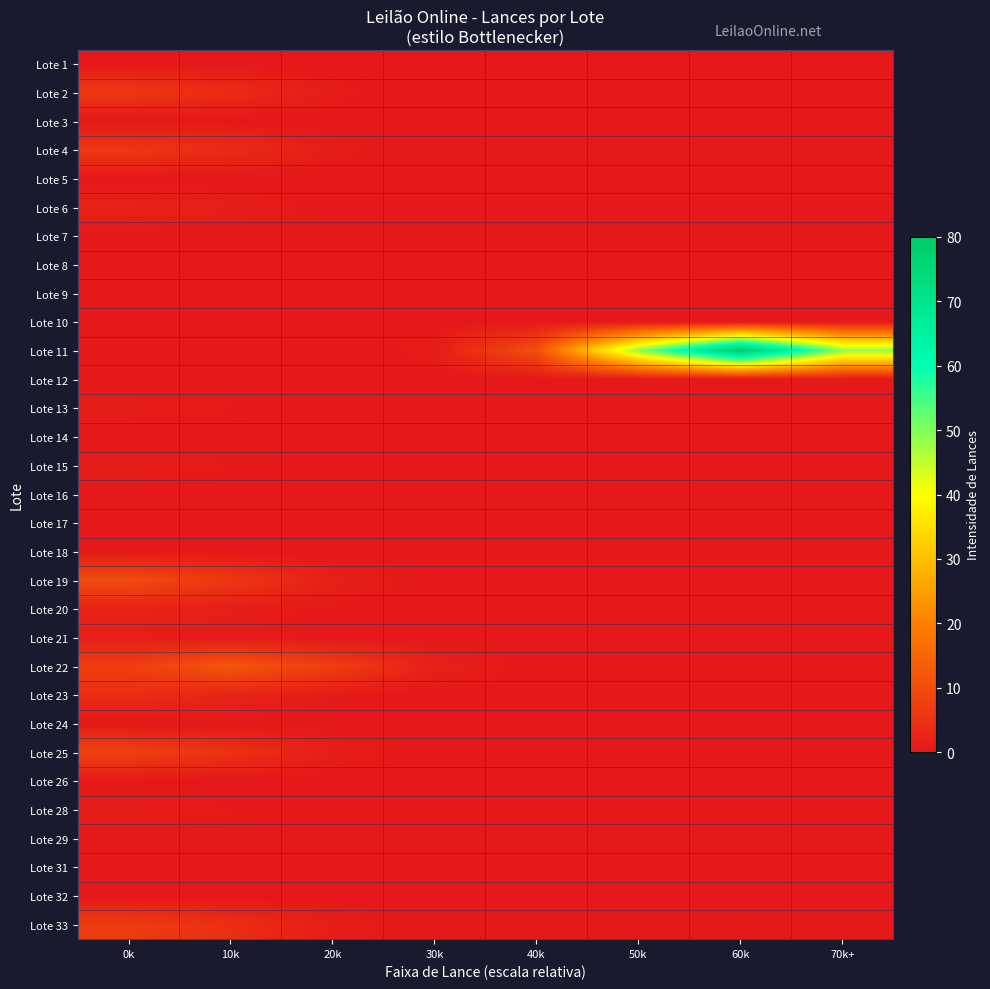

What is the total value across all series at 70k+?

48.5